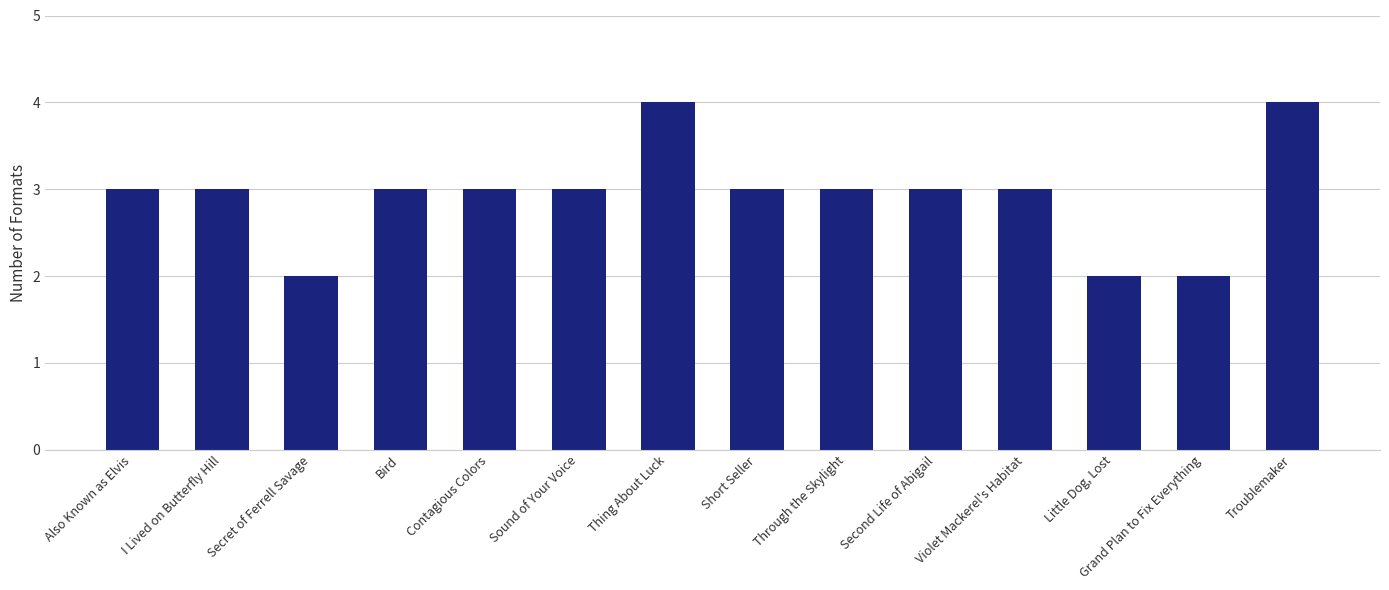

What is the label of the 13th bar from the right?

I Lived on Butterfly Hill